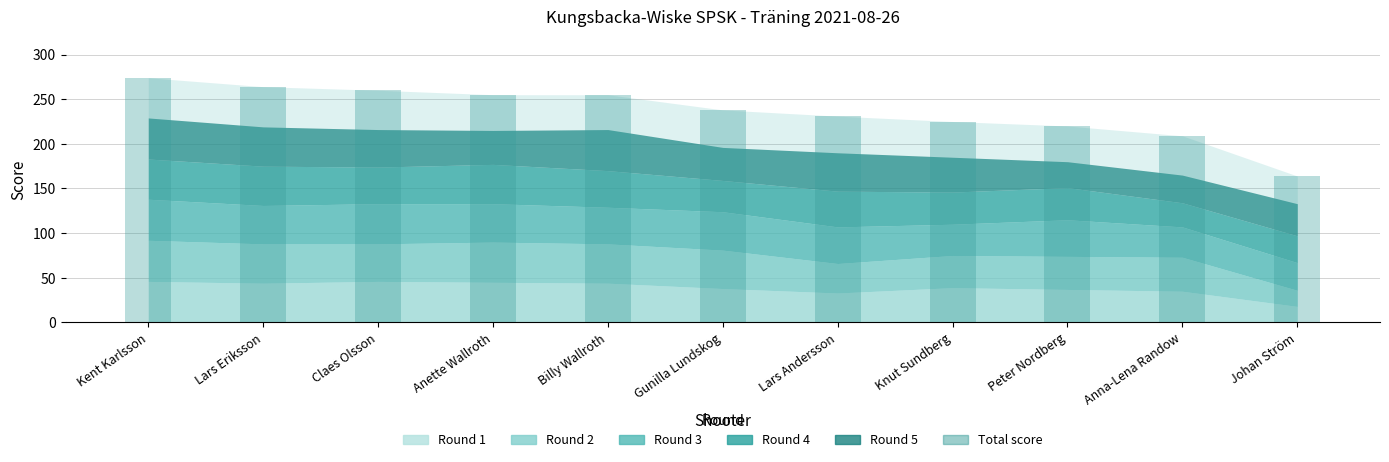

The value at Johan Ström is 237. True or false?

False